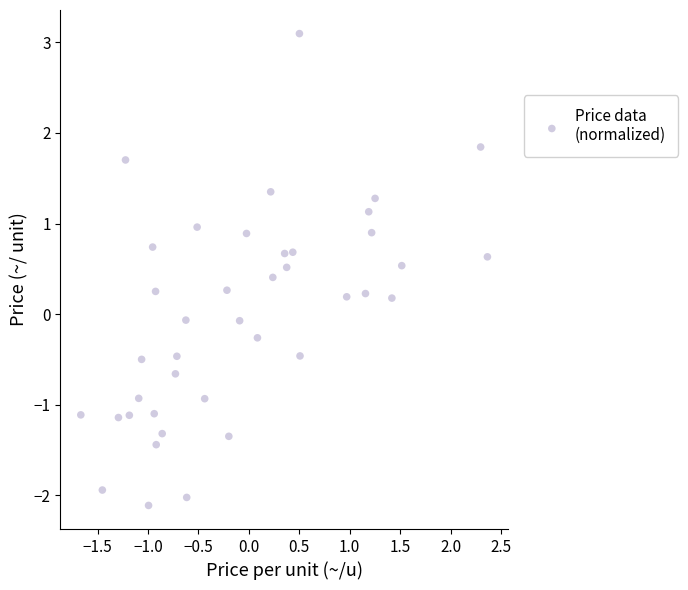

What is the range of Y values (max minus min)?

5.2